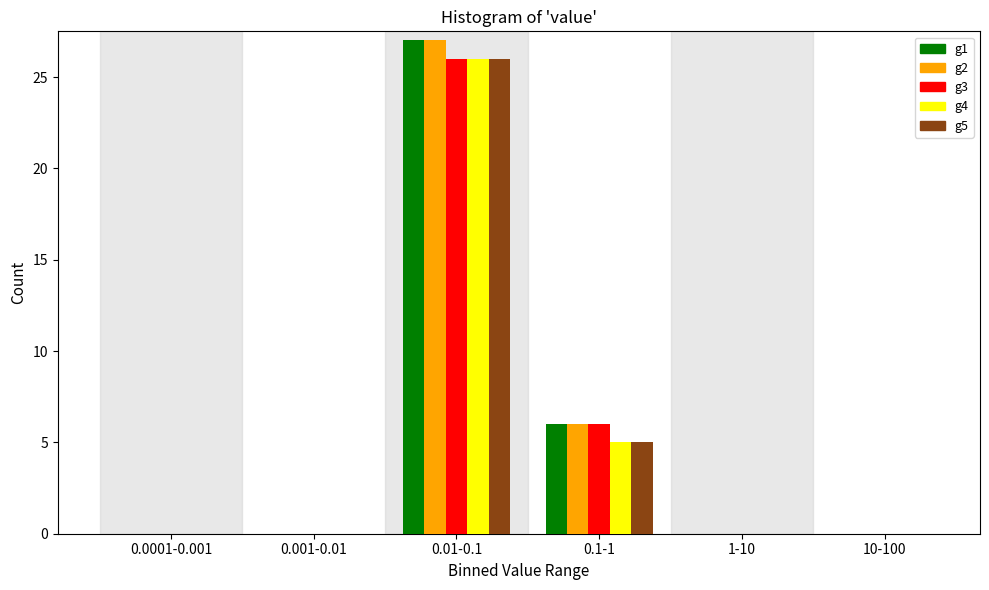

Reading left to right, list all the values displayed in this chart.

g1: 0.0001-0.001=0	0.001-0.01=0	0.01-0.1=27	0.1-1=6	1-10=0	10-100=0
g2: 0.0001-0.001=0	0.001-0.01=0	0.01-0.1=27	0.1-1=6	1-10=0	10-100=0
g3: 0.0001-0.001=0	0.001-0.01=0	0.01-0.1=26	0.1-1=6	1-10=0	10-100=0
g4: 0.0001-0.001=0	0.001-0.01=0	0.01-0.1=26	0.1-1=5	1-10=0	10-100=0
g5: 0.0001-0.001=0	0.001-0.01=0	0.01-0.1=26	0.1-1=5	1-10=0	10-100=0